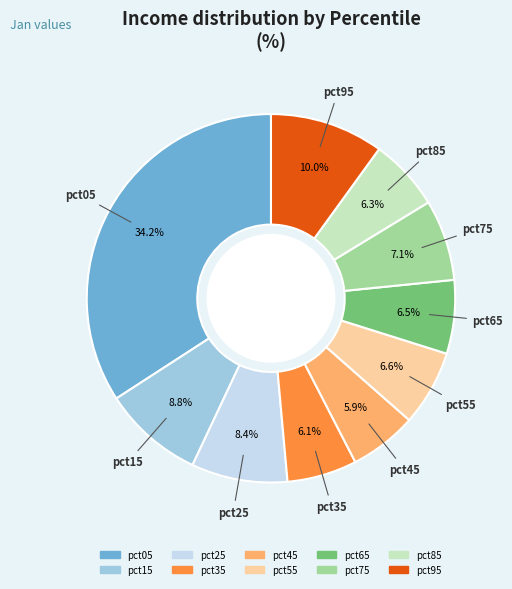

To the nearest percent, what is the difference between the pct15 and pct35 slice percentages?

3%